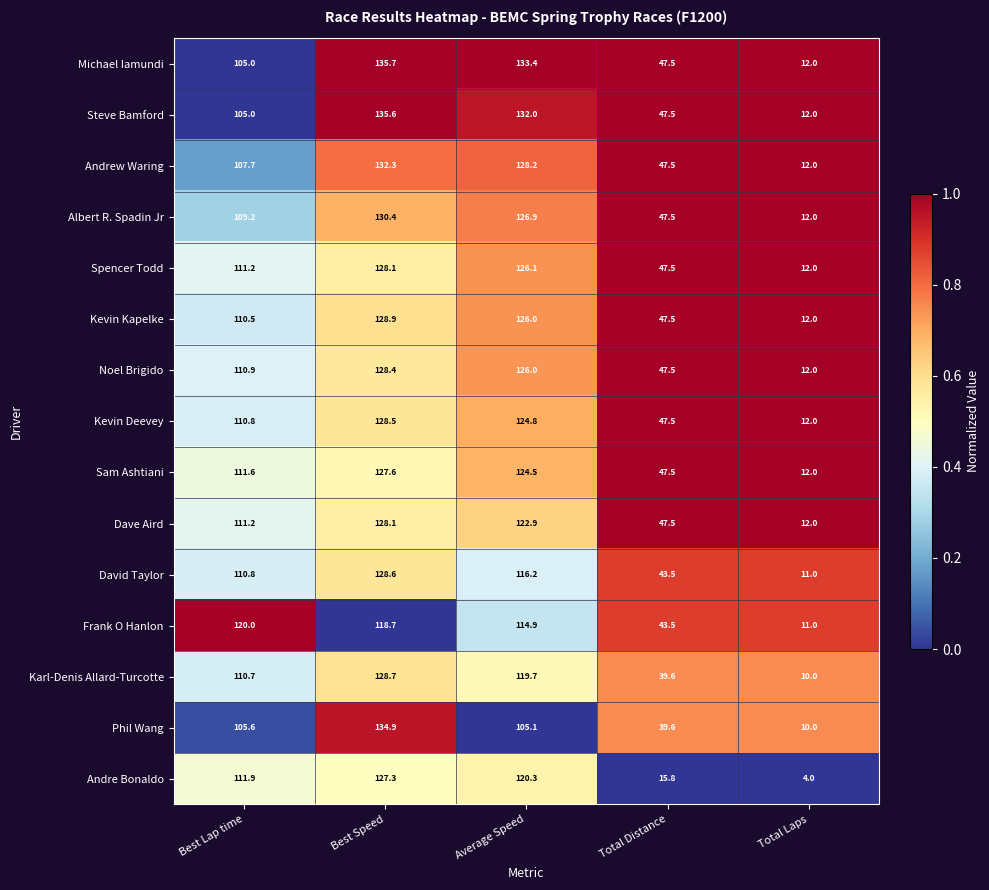

Between Best Lap time and Total Distance, which series saw the biggest shift?

Andre Bonaldo